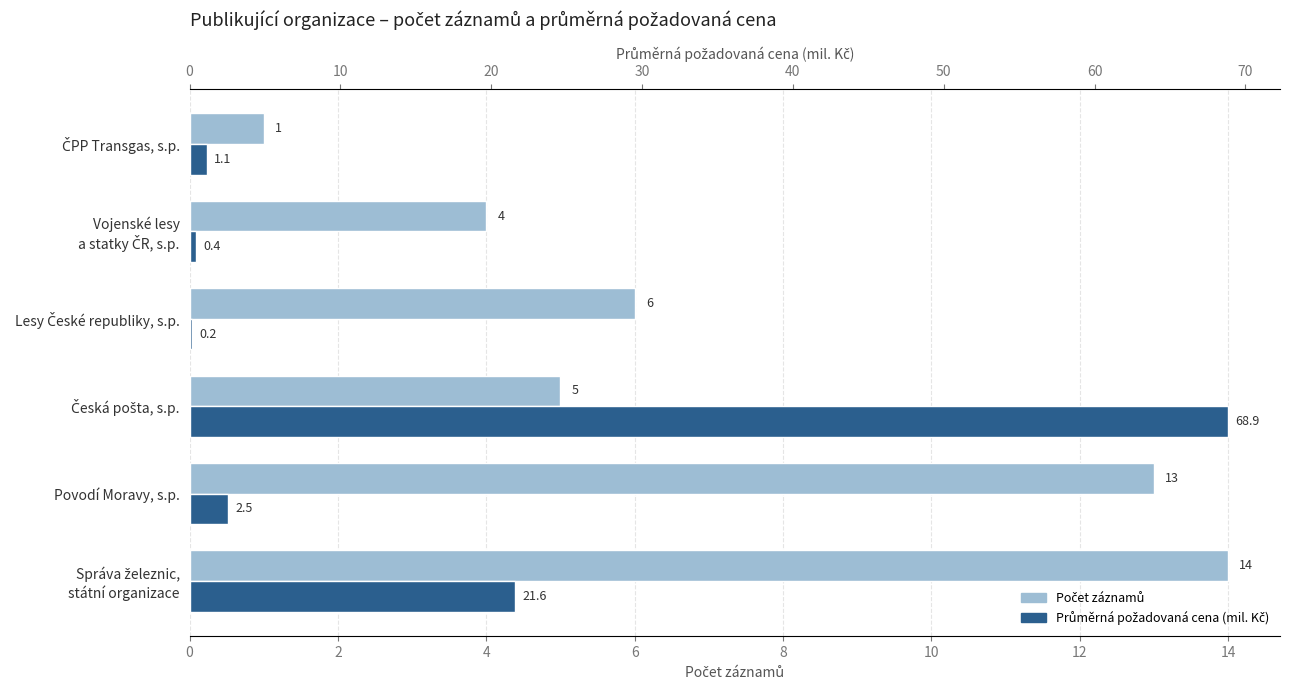

Reading left to right, list all the values displayed in this chart.

Počet záznamů: 14.0	13.0	5.0	6.0	4.0	1.0
Průměrná cena (mil. Kč): 21.6	2.5	68.9	0.2	0.4	1.1